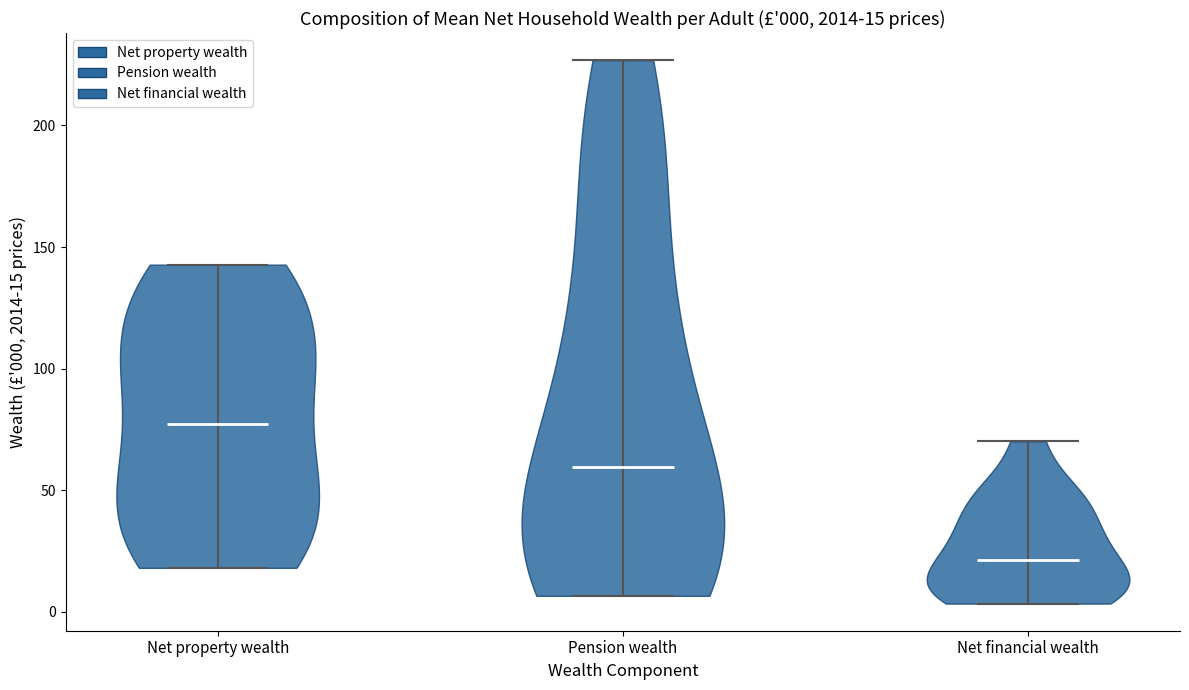

Which violin has the highest median line?

Net property wealth